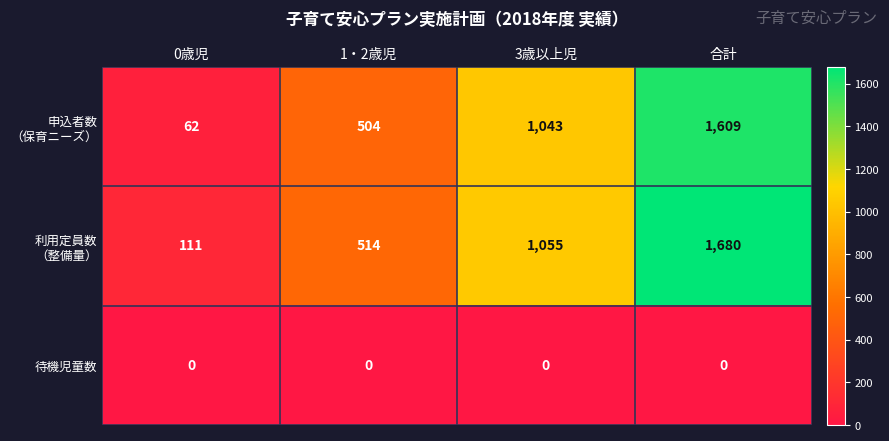

What is the total value across all series at 0歳児?

173